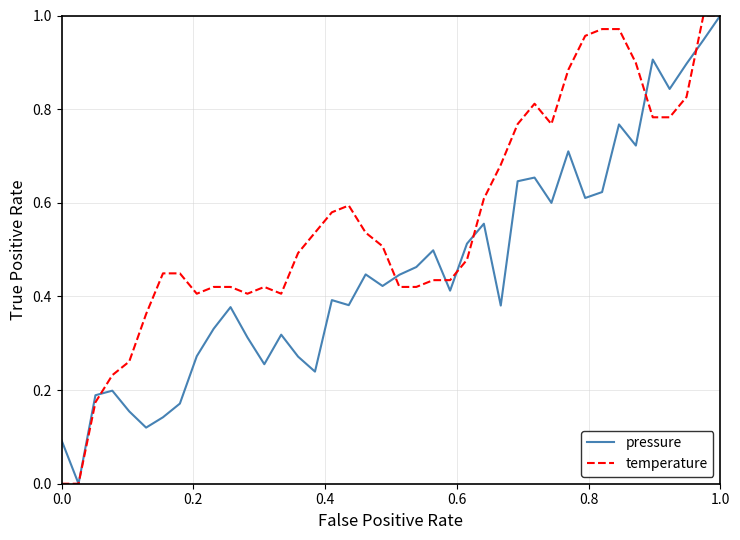

Which series has the largest total across all categories?

temperature